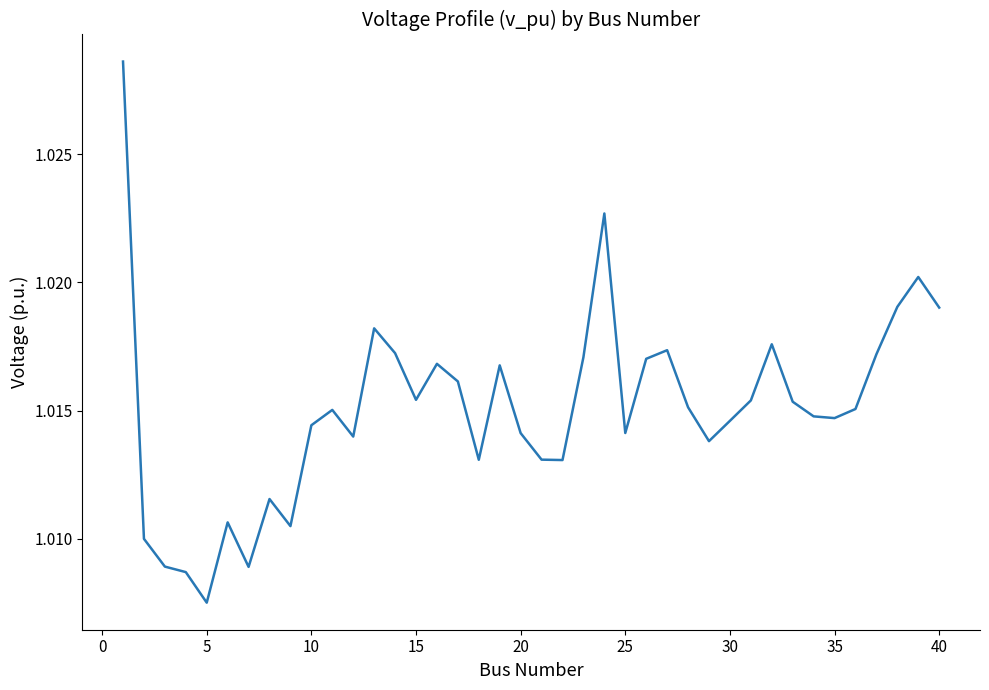

What is the smallest value displayed?

1.0